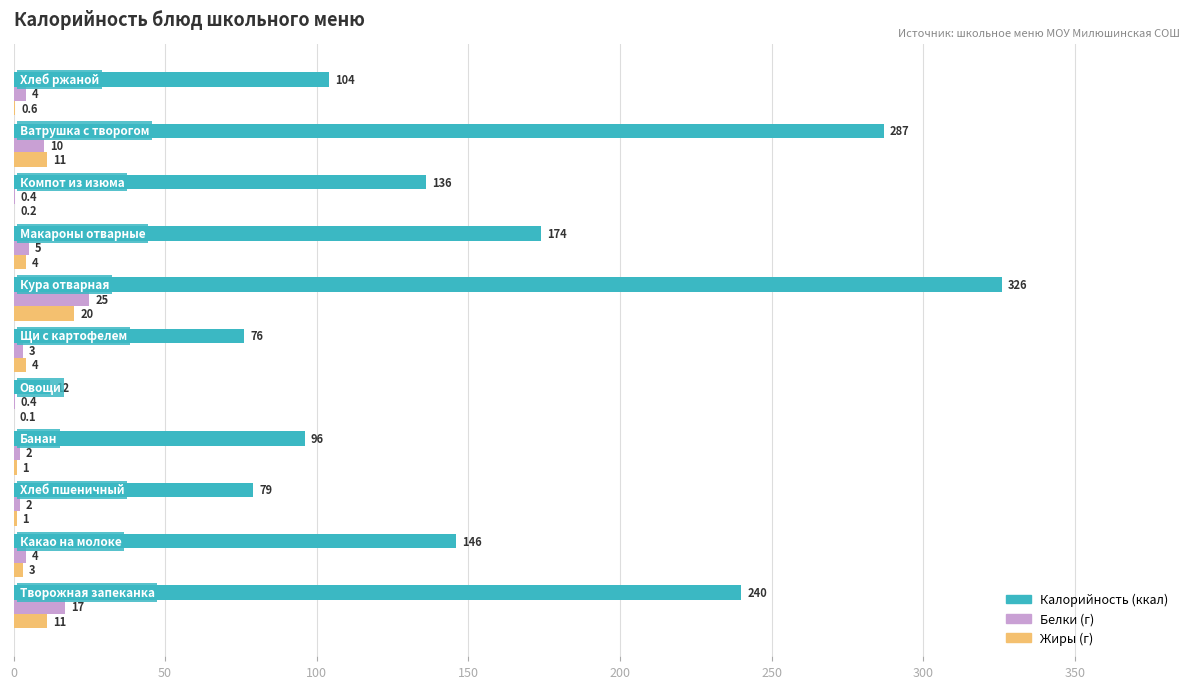

What is the greatest value displayed?

326.0